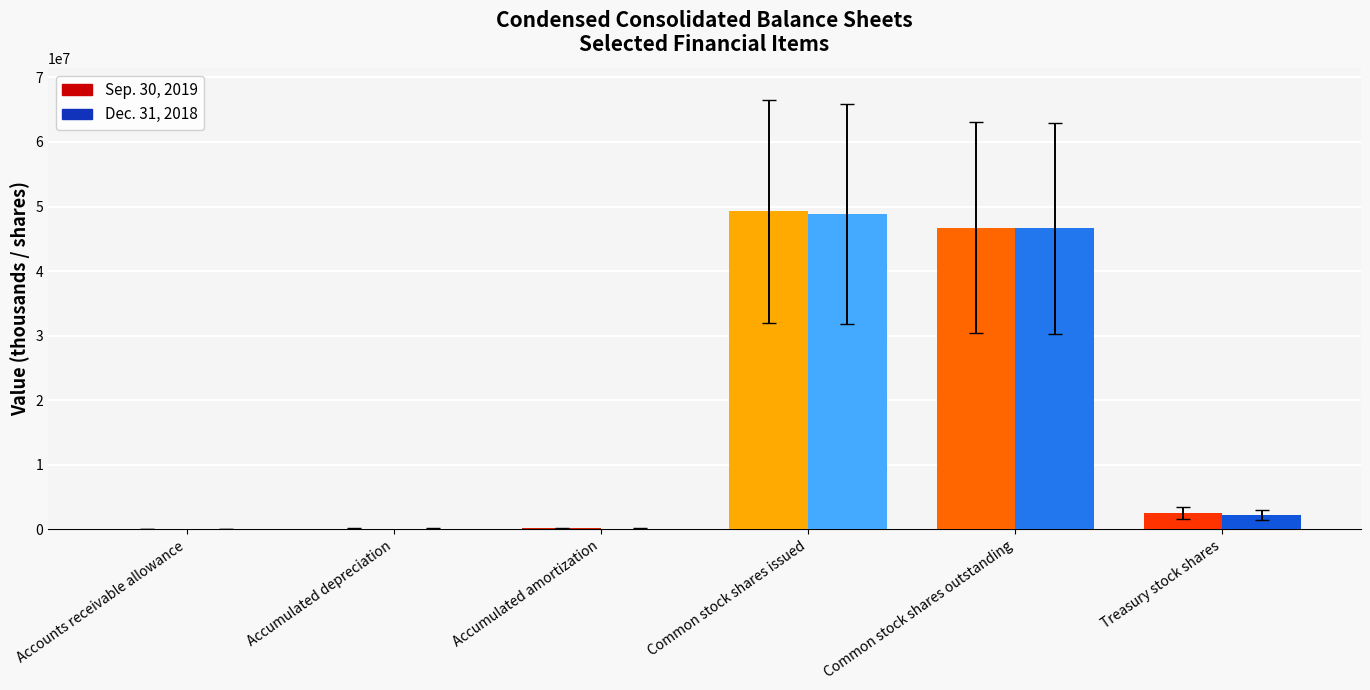

Count the number of categories in the chart.

6